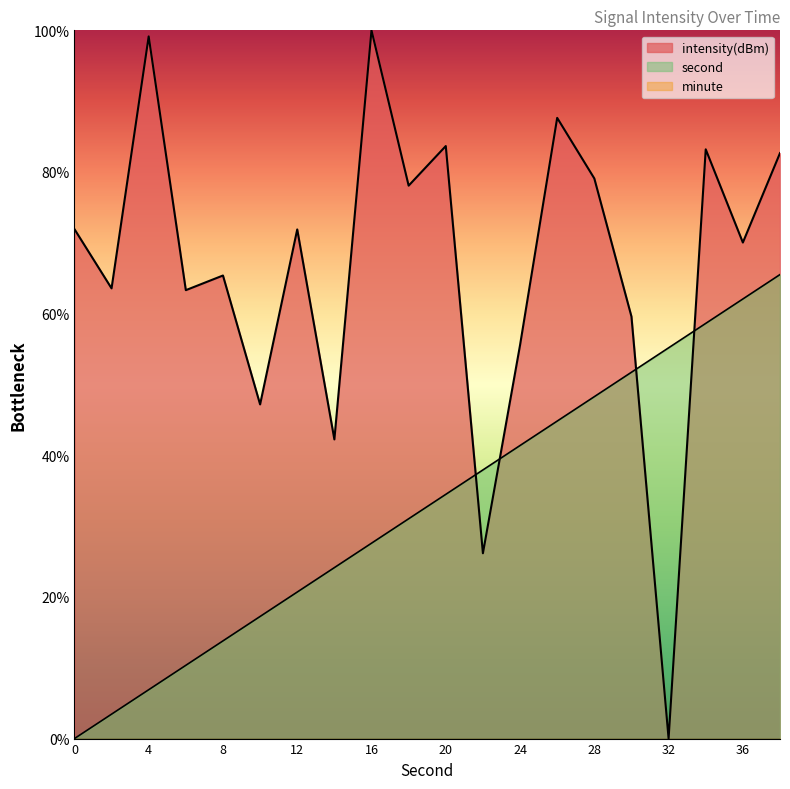

What is the total value across all series at 38?

148.2